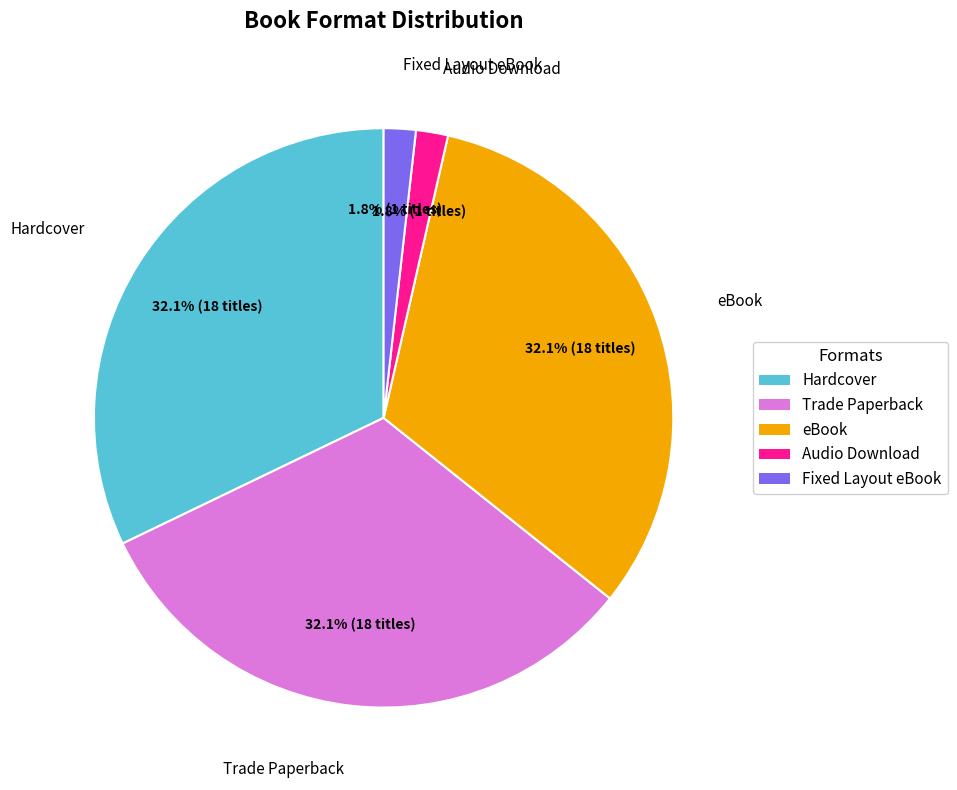

The Trade Paperback slice represents 32% of the pie. True or false?

True